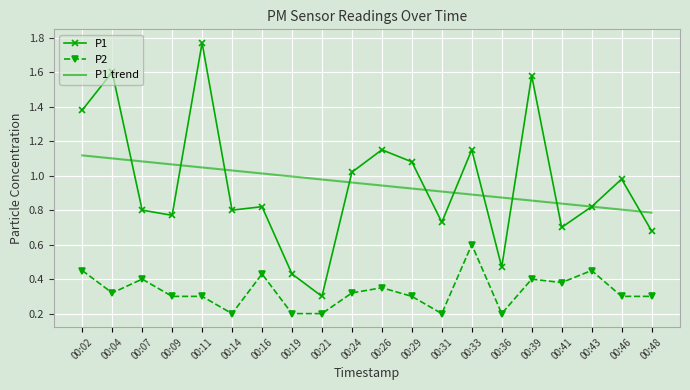

Which series has the widest spread of values?

P1